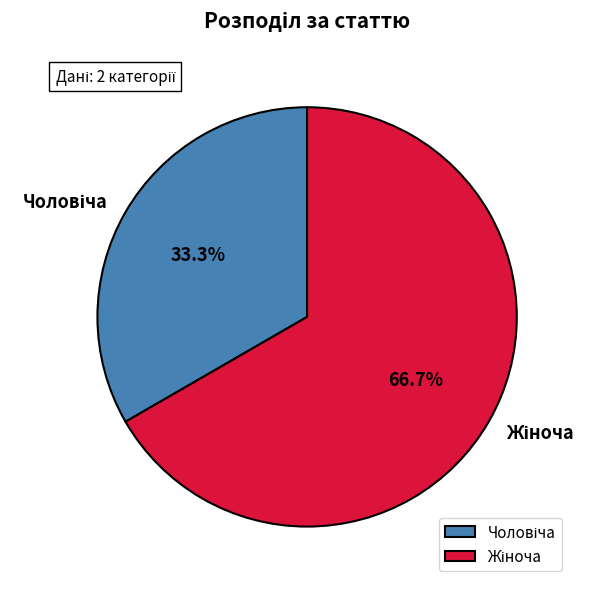

How many slices are in this pie chart?

2